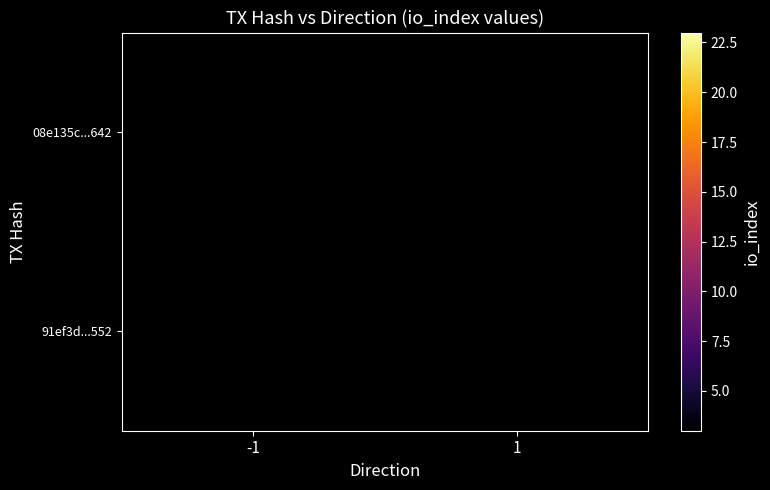

Rank the series by their maximum value, from lowest to highest.

08e135c...642, 91ef3d...552